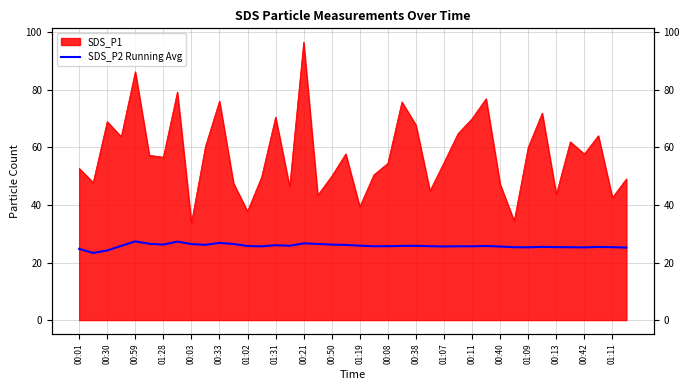

True or false: there are more than 2 points higher than both neighbors.

True